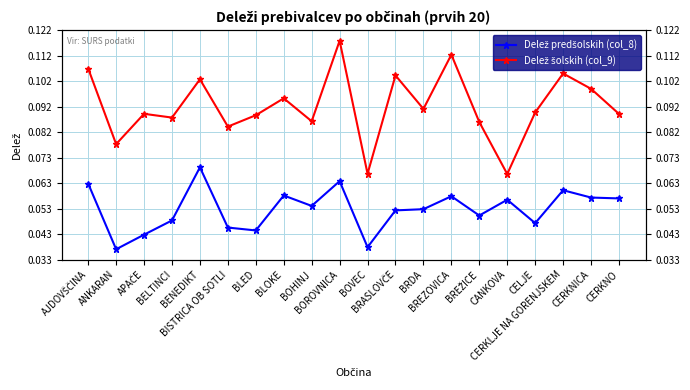

At BOHINJ, list the series in order from largest to smallest.

Delež šolskih (col_9), Delež predšolskih (col_8)